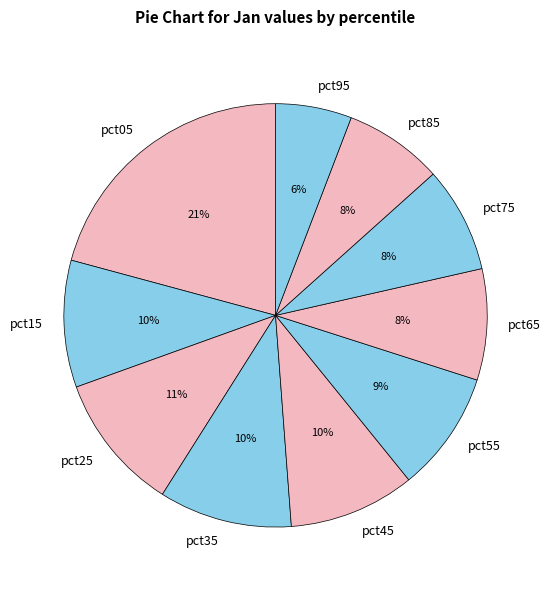

To the nearest percent, what is the difference between the largest and smallest slice percentages?

15%